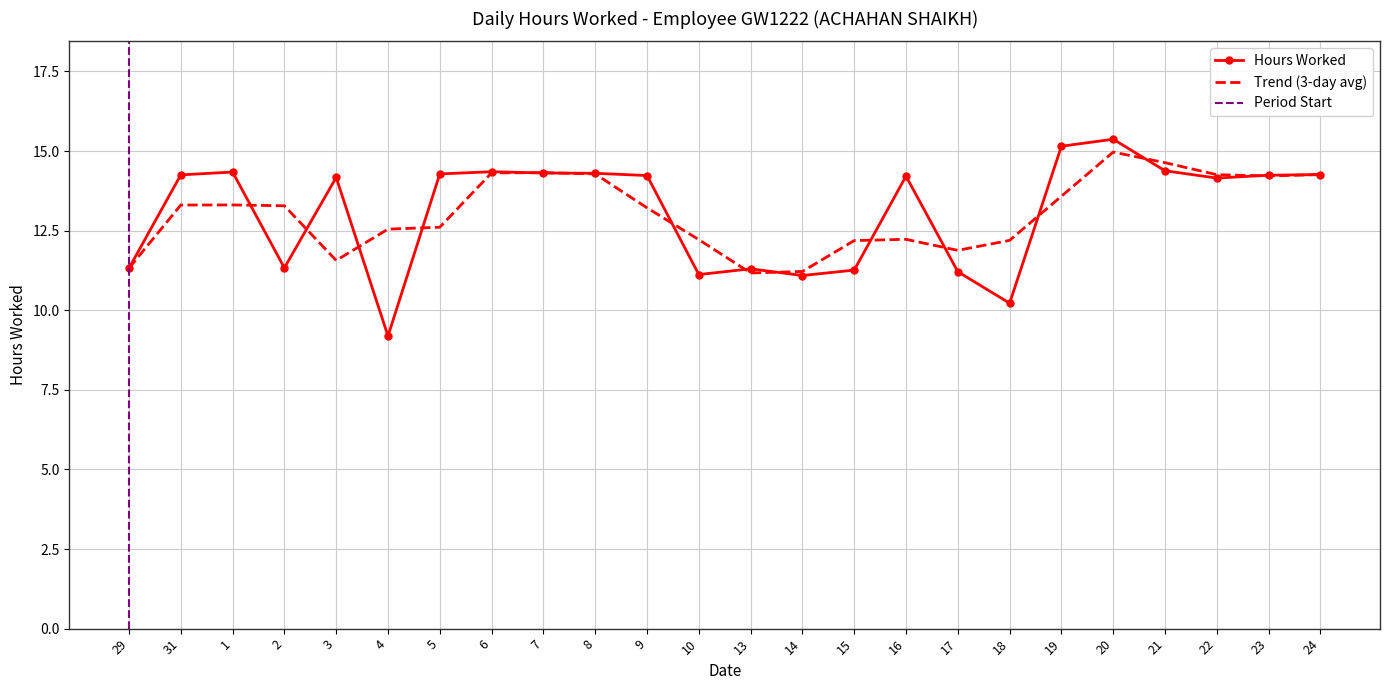

Rank the categories by value from lowest to highest.

4, 18, 14, 10, 17, 15, 13, 29, 2, 22, 3, 16, 9, 23, 31, 24, 5, 8, 7, 1, 6, 21, 19, 20